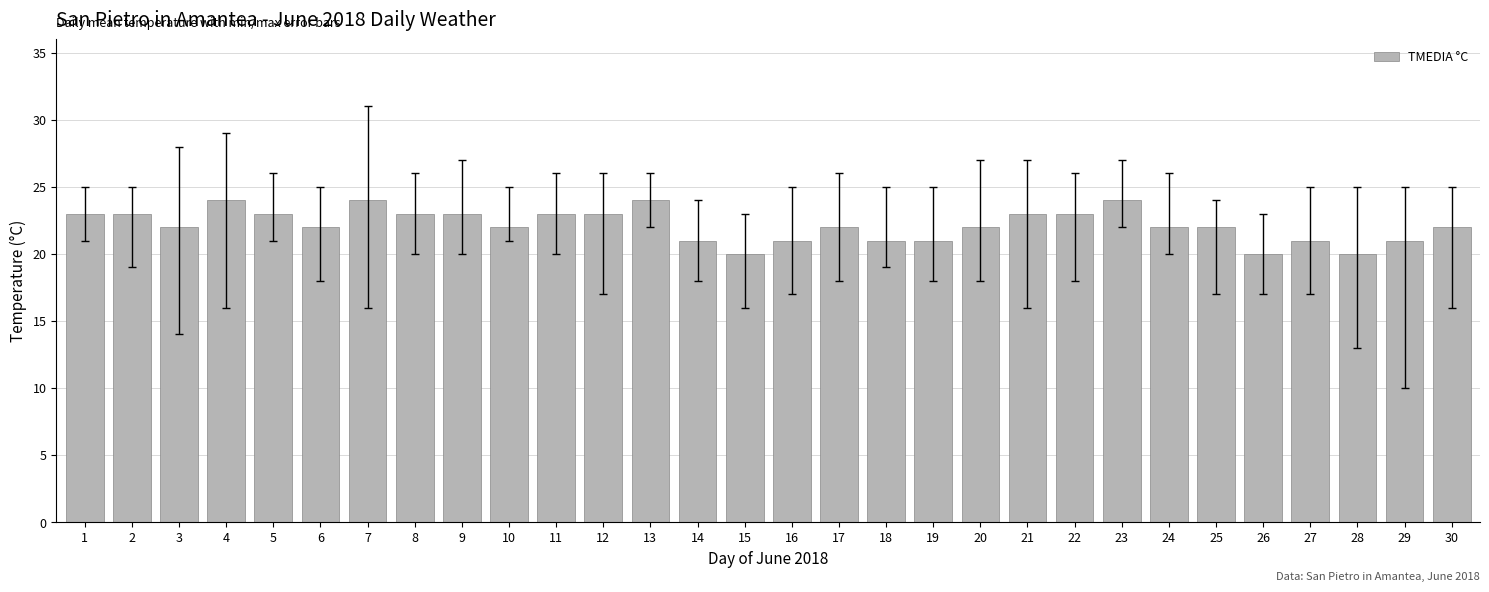

Which has a higher value, 27 or 28?

27